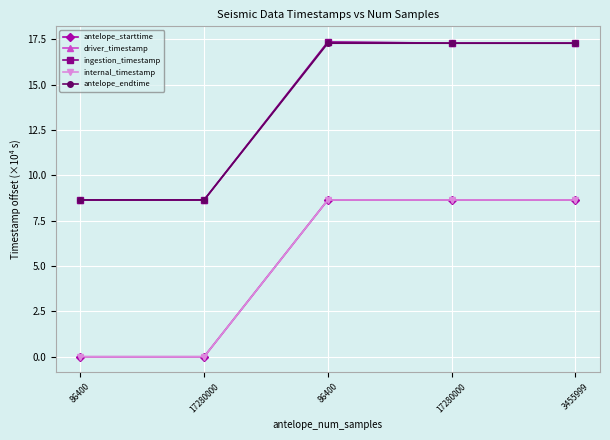

True or false: ingestion_timestamp and internal_timestamp intersect in this chart.

False